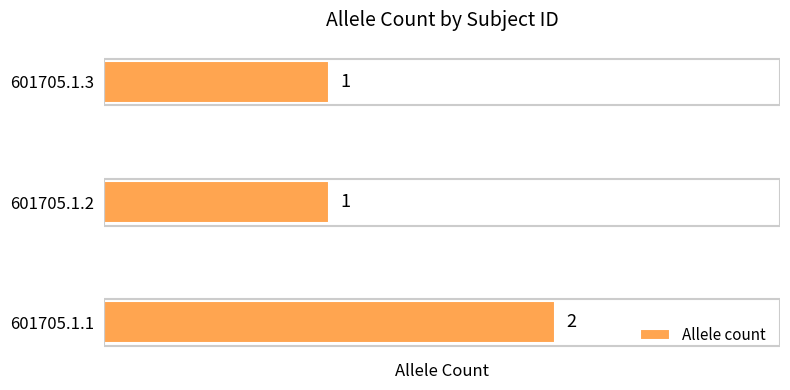

What is the sum of all values?

4